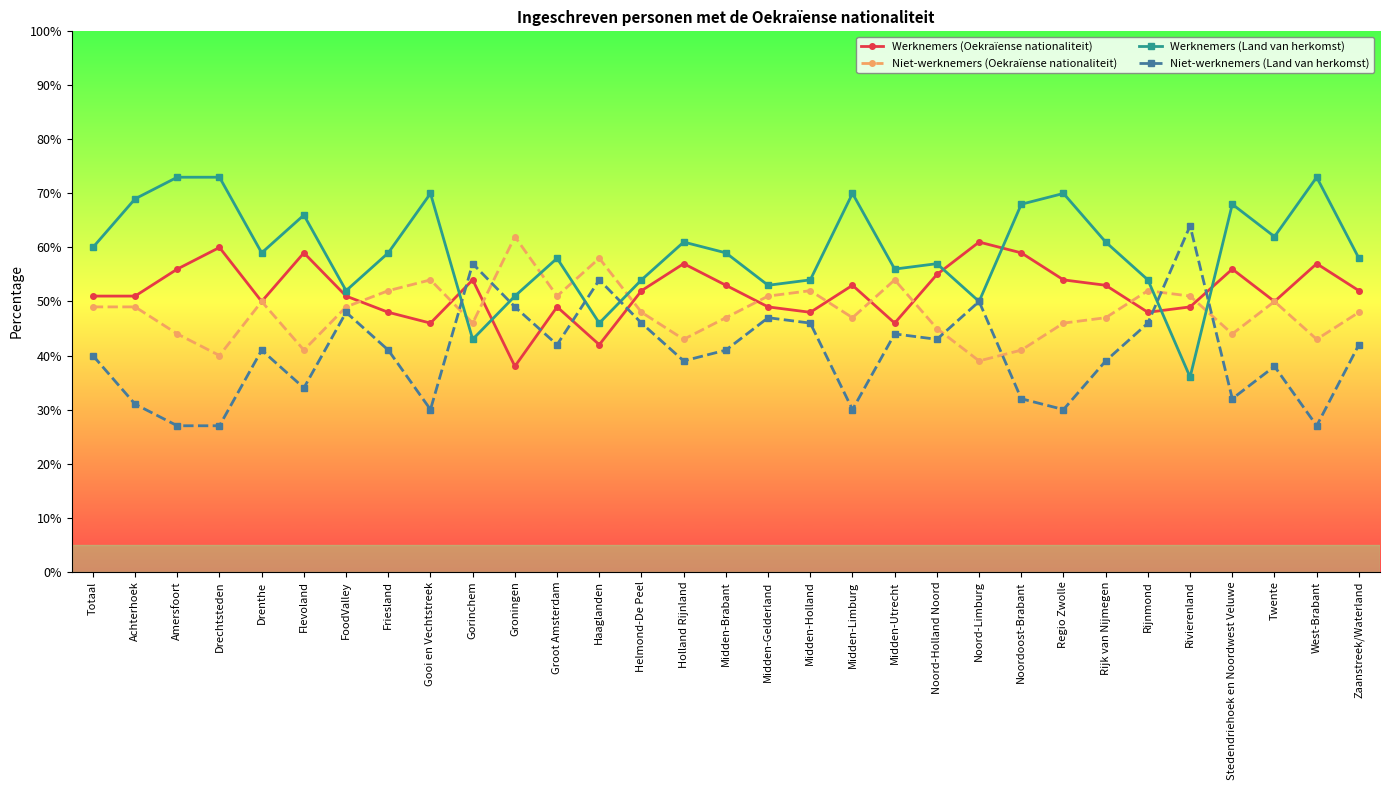

What is the value of the Niet-werknemers (Oekraïense nationaliteit) point at the 21st from the left?

0.5